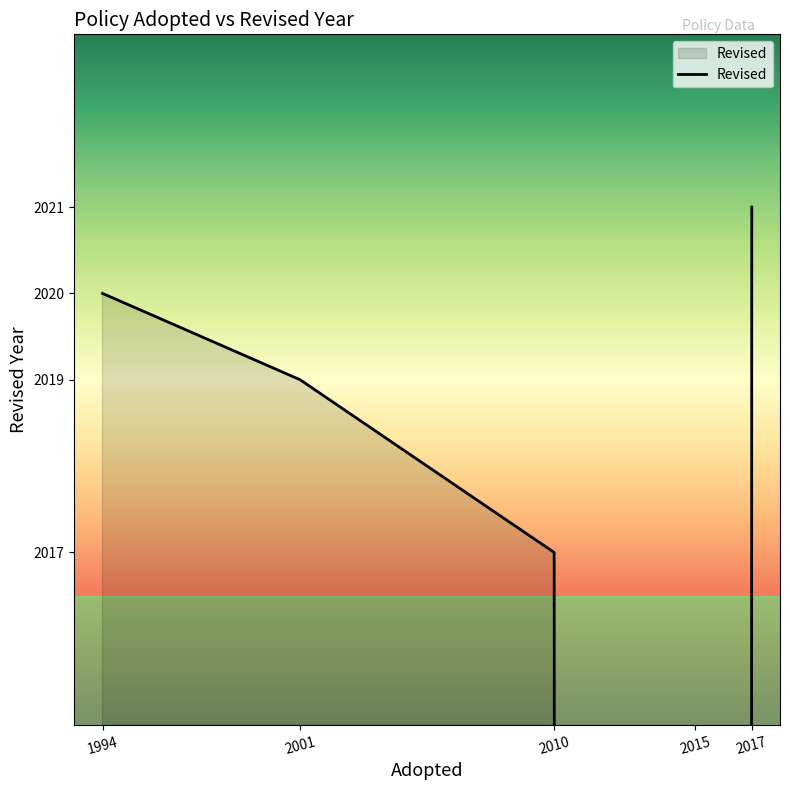

List the labels in order of value, largest first.

2017, 1994, 2001, 2010, 2015